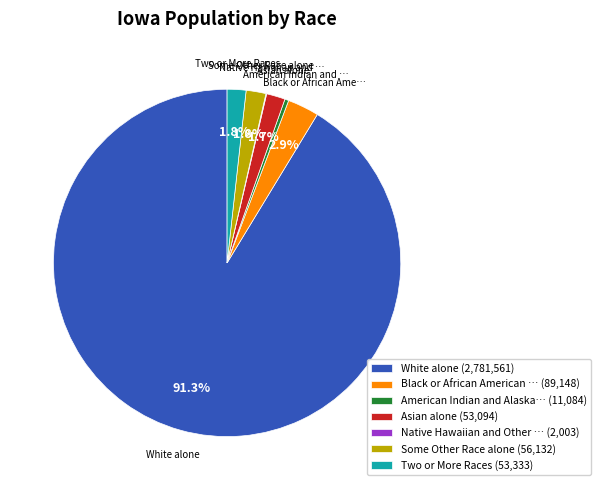

What is the largest slice in the pie chart?

White alone (2,781,561)